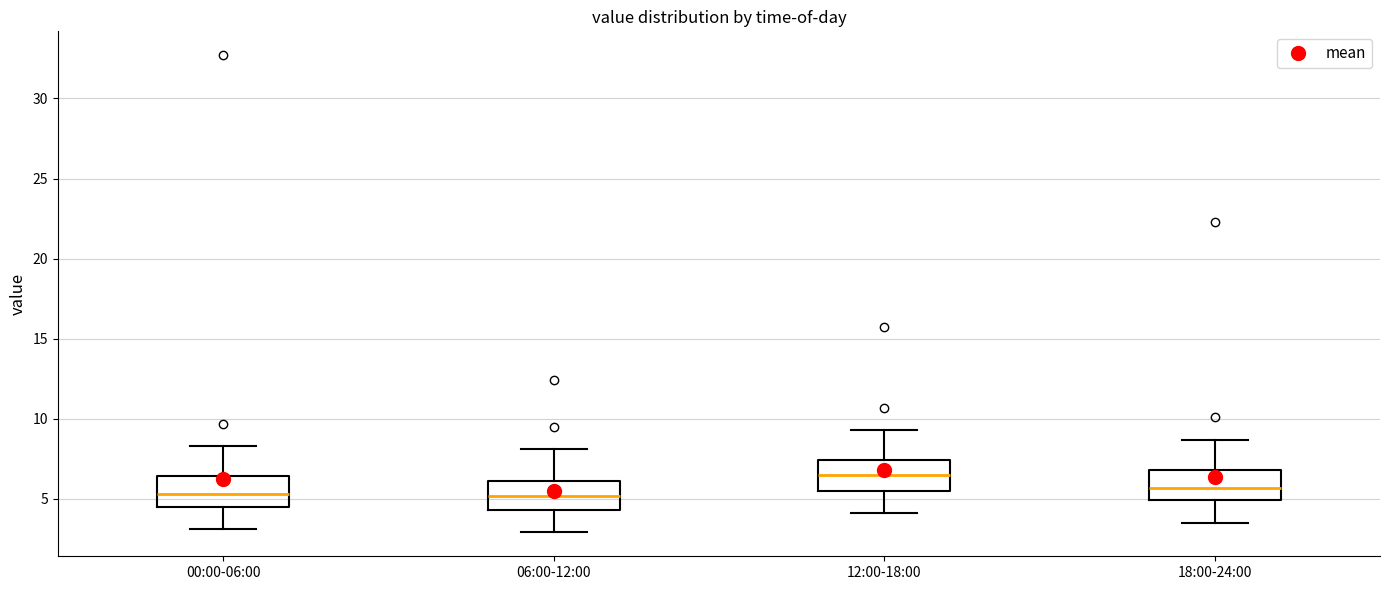

Reading left to right, transcribe this box plot: for each box, give where its median line is, the range the box spans, and where its two whiskers end, as read against the y-axis. The values are not printed on the chart, so give them approximately, as read against the axis.

00:00-06:00: median 5.5, box 4.5 to 6.5, whiskers 3.0 to 8.5
06:00-12:00: median 5.0, box 4.5 to 6.0, whiskers 3.0 to 8.0
12:00-18:00: median 6.5, box 5.5 to 7.5, whiskers 4.0 to 9.5
18:00-24:00: median 5.5, box 5.0 to 7.0, whiskers 3.5 to 8.5